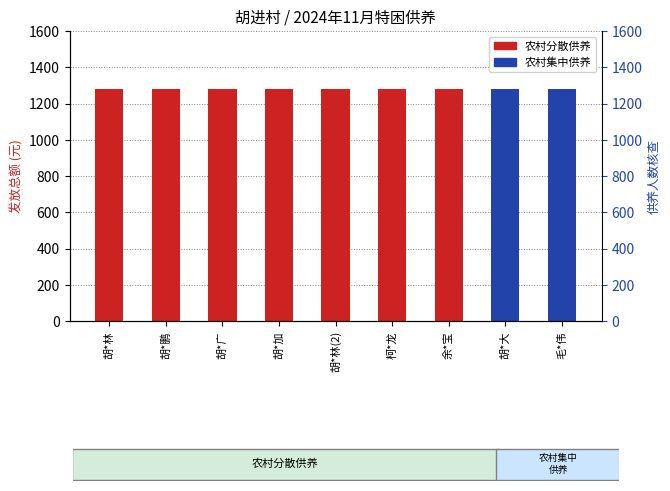

Is it true that 农村集中供养 equals -558 at 胡*鹏?

False